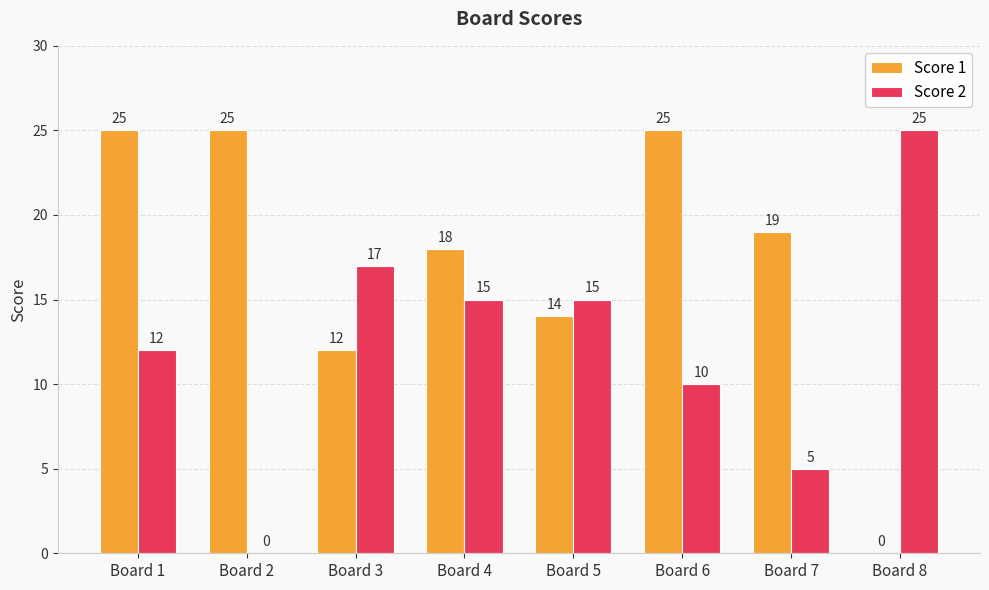

Is the value of Score 1 at Board 4 greater than the value of Score 2 at Board 5?

Yes